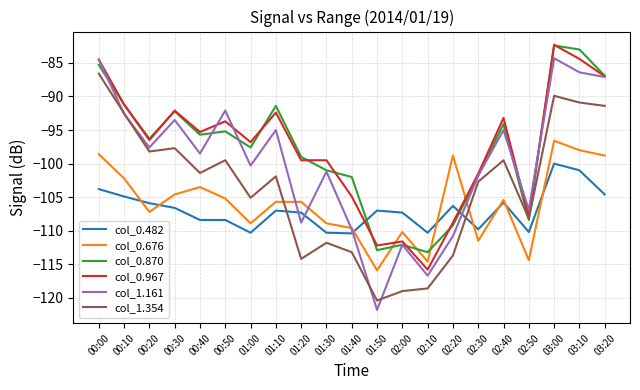

Between 02:10 and 02:20, which series saw the biggest shift?

col_0.676